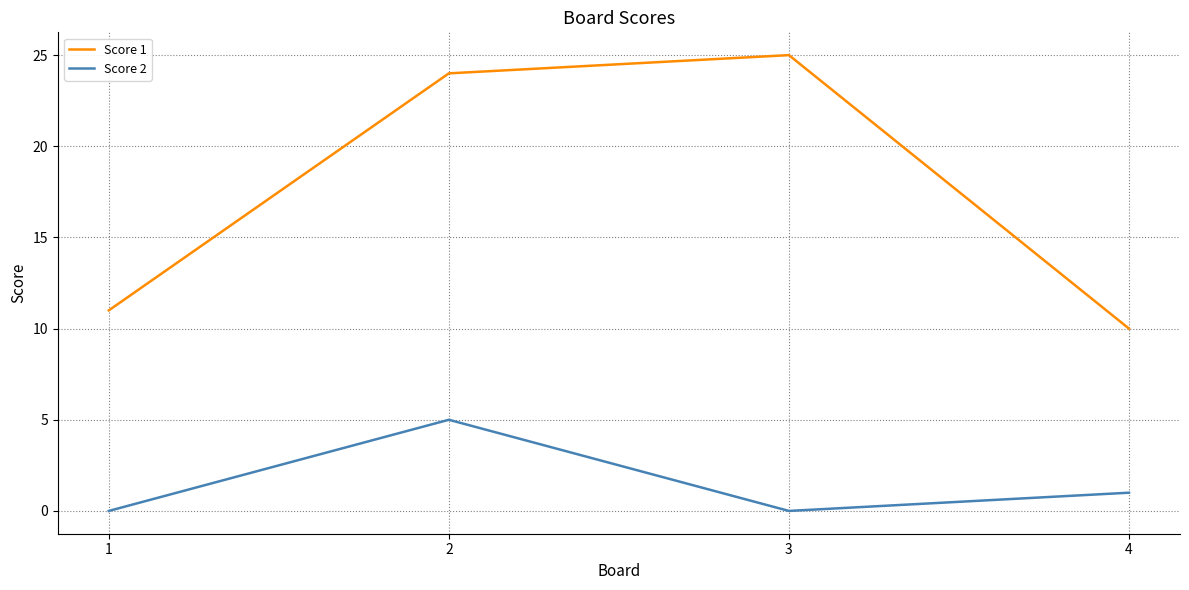

What is the sum of all Score 2 values?

6